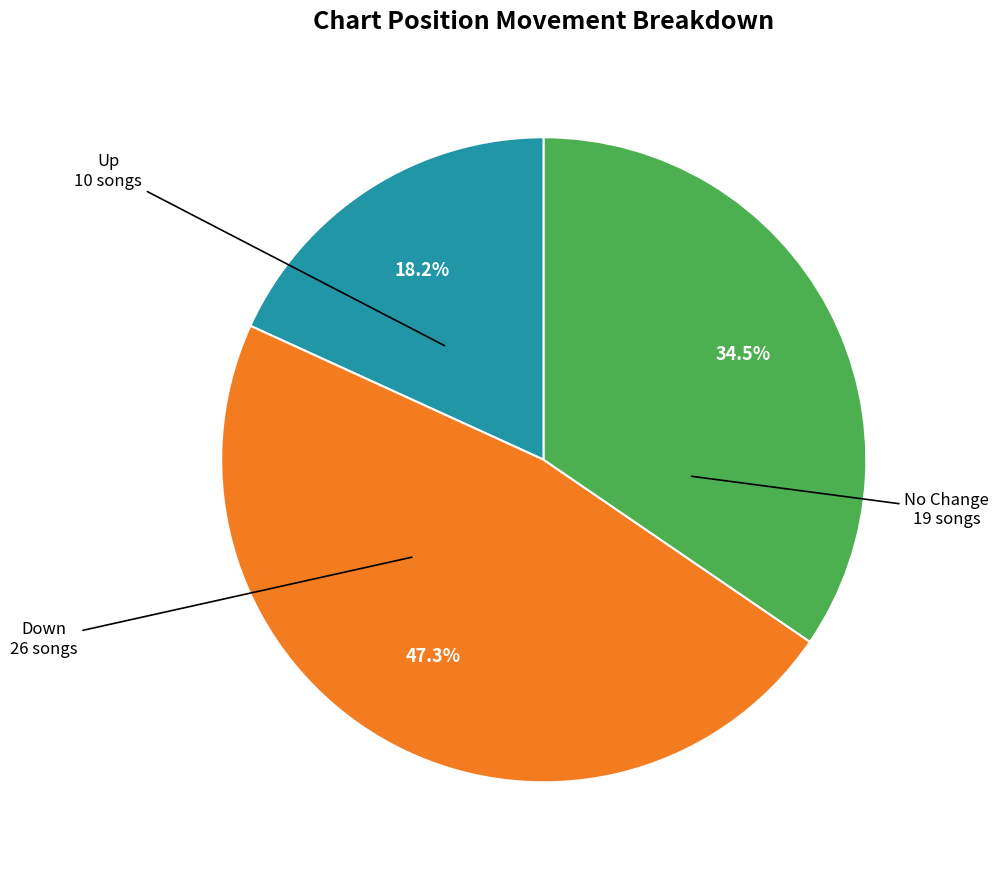

Does any single category account for the majority?

No